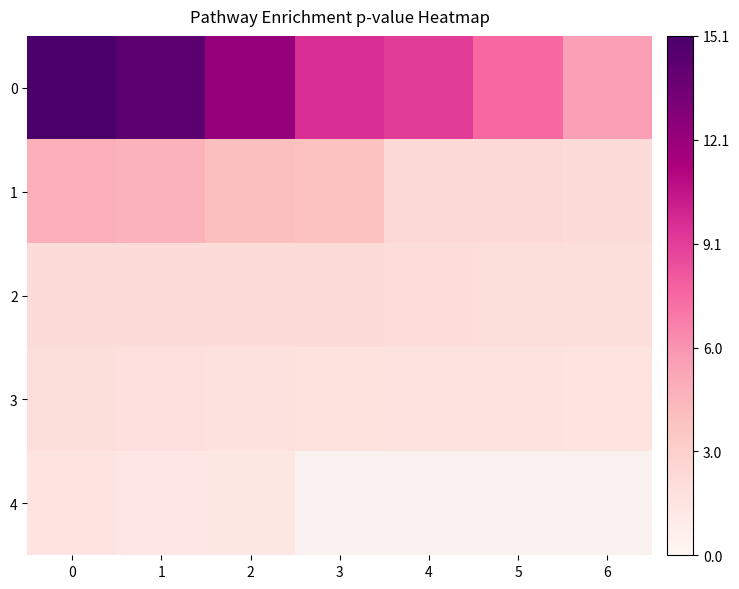

Is the value of 2 at 2 greater than the value of 3 at 6?

Yes